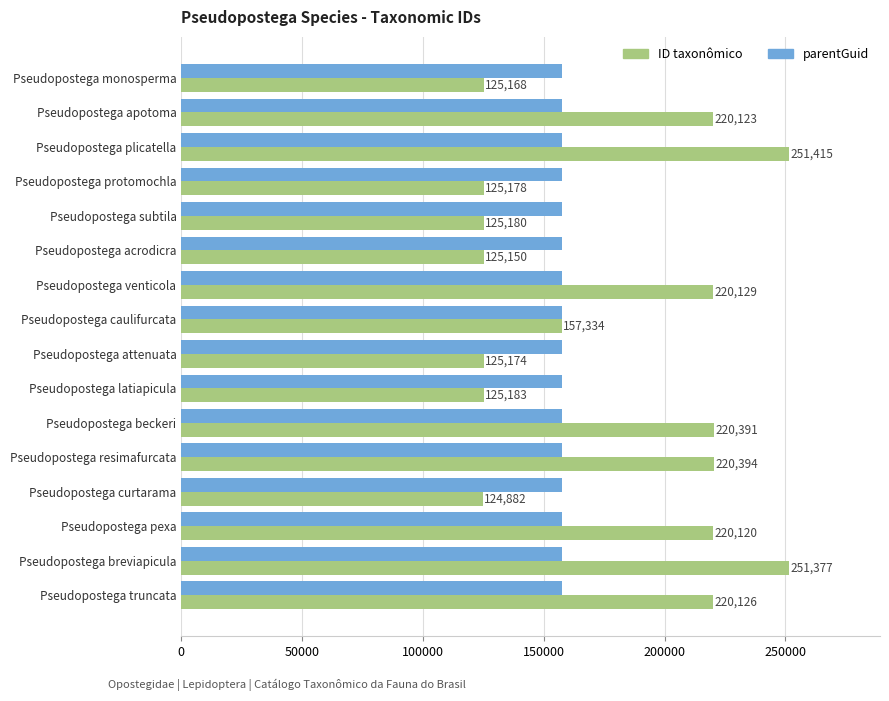

Which series changed the most between Pseudopostega attenuata and Pseudopostega beckeri?

ID taxonômico